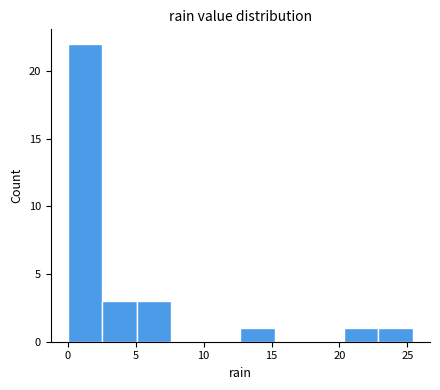

Reading left to right, list every bar in this chart as the range it spans on the x-axis followed by its height. Neither the bar edges nor the heights are printed on the chart, so give them approximately, as read against the axes.

0.0 to 2.5: 22
2.5 to 5.0: 3
5.0 to 7.5: 3
7.5 to 10.0: 0
10.0 to 12.5: 0
12.5 to 15.0: 1
15.0 to 18.0: 0
18.0 to 20.5: 0
20.5 to 23.0: 1
23.0 to 25.5: 1